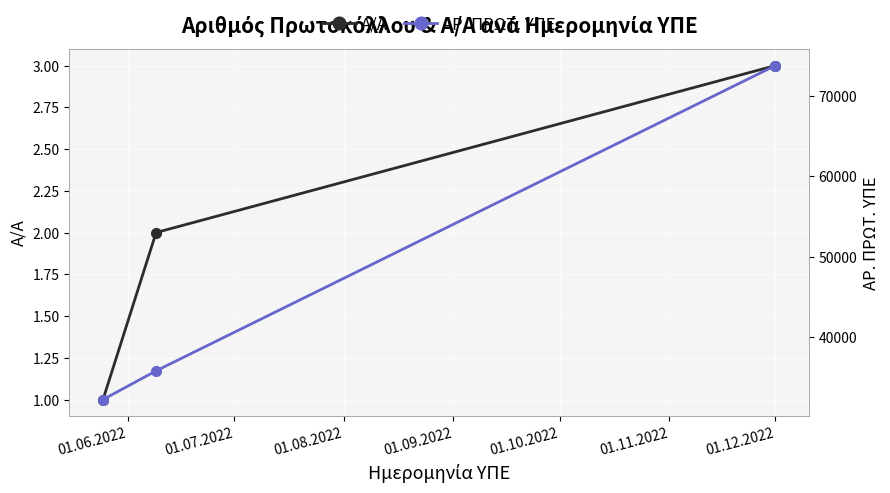

At how many categories does at least one series exceed 58747?

1